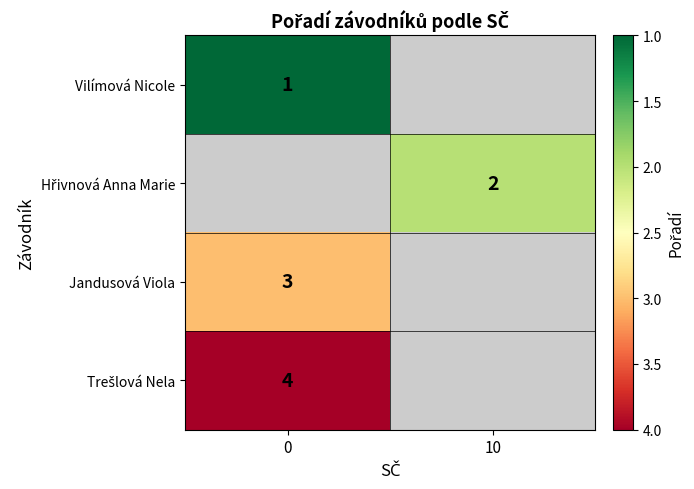

Is the value of Hřivnová Anna Marie at 10 greater than the value of Vilímová Nicole at 10?

No